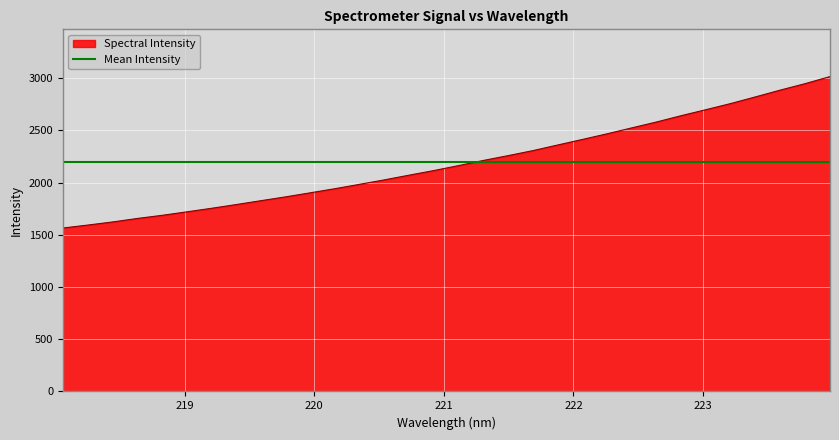

Rank the categories by value from lowest to highest.

218.0596, 218.2508, 218.442, 218.6332, 218.8244, 219.0156, 219.2067, 219.3979, 219.589, 219.7801, 219.9712, 220.1623, 220.3533, 220.5444, 220.7354, 220.9264, 221.1174, 221.3083, 221.4993, 221.6902, 221.8812, 222.0721, 222.263, 222.4538, 222.6447, 222.8355, 223.0264, 223.2172, 223.408, 223.5987, 223.7895, 223.9802